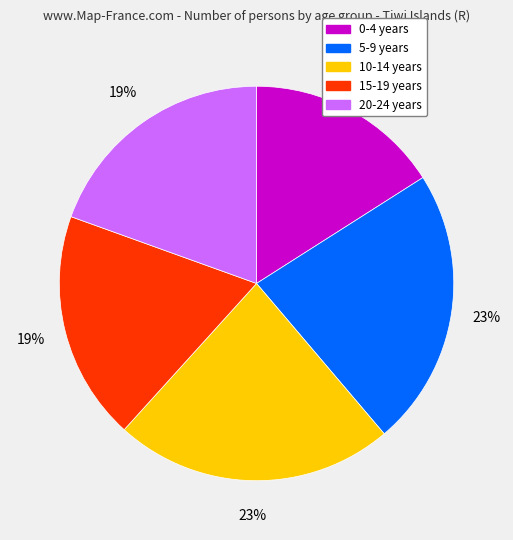

To the nearest percent, what is the difference between the 5-9 years and 15-19 years slice percentages?

4%